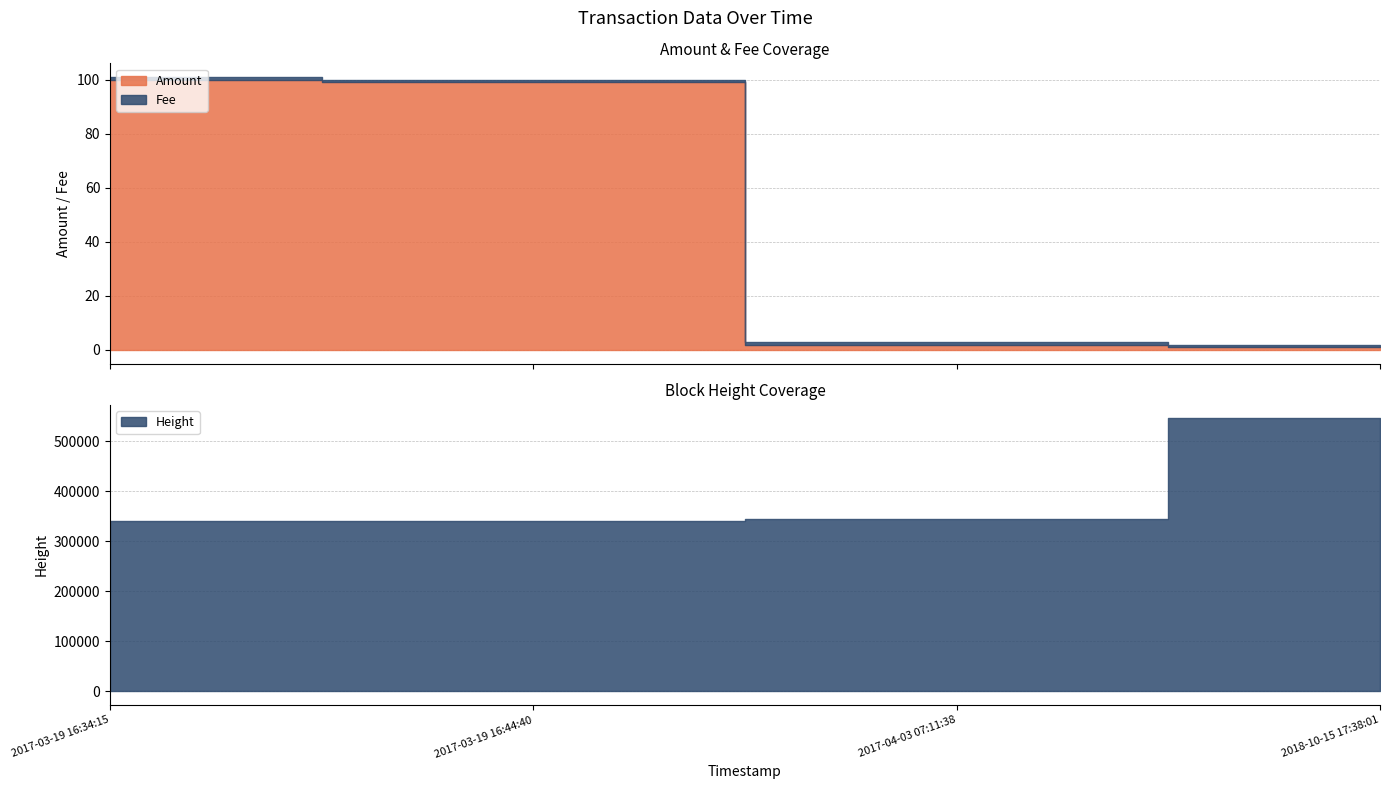

True or false: Height has a value of 226435.2 at 2018-10-15 17:38:01.

False